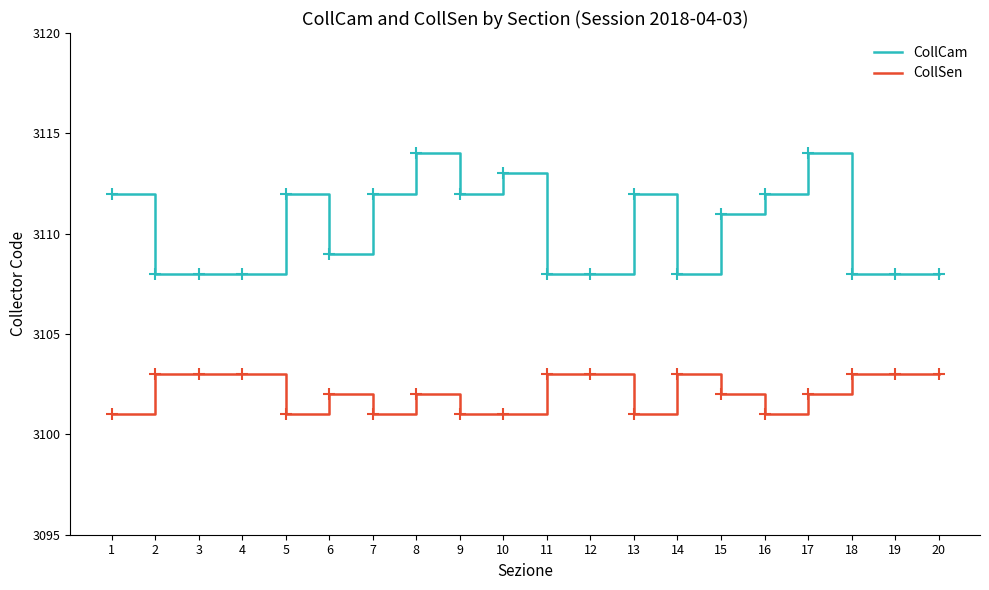

How many lines are shown in the chart?

2